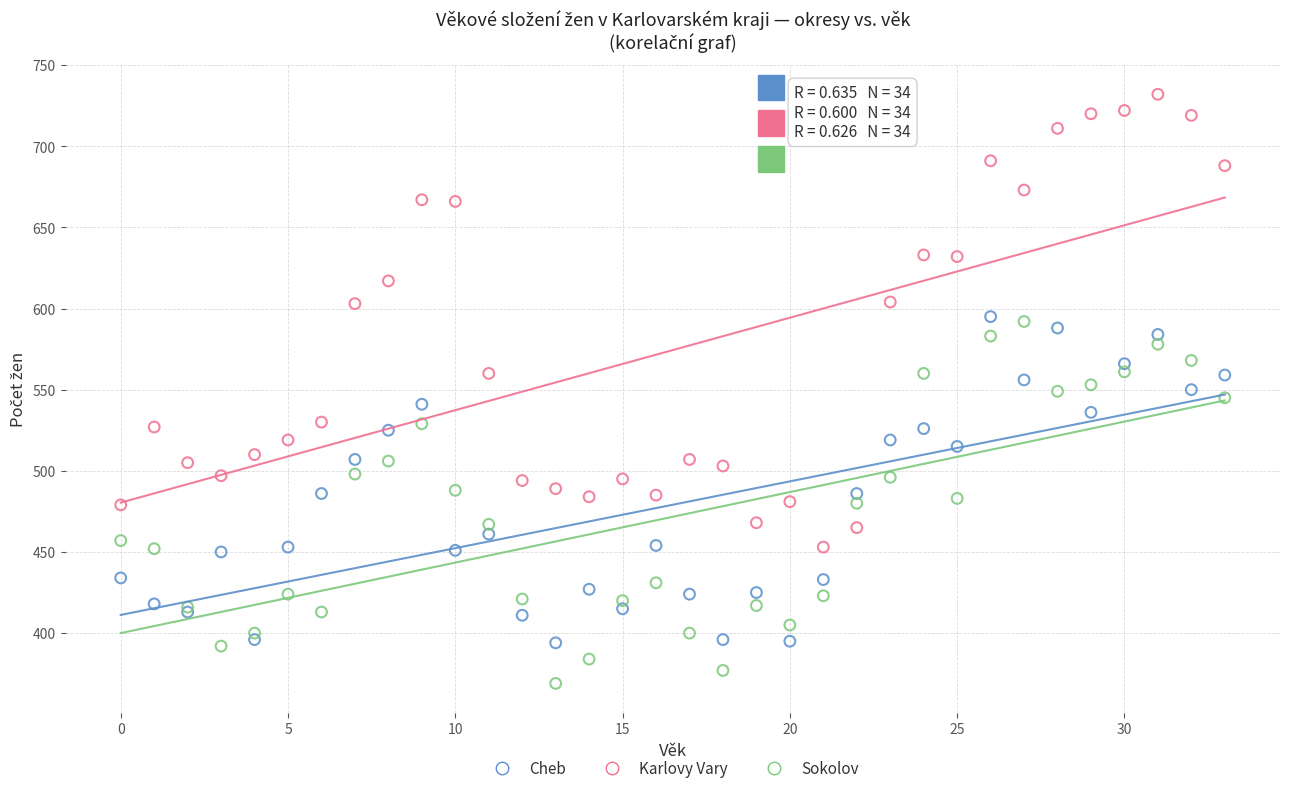

Which series contains the highest Y value?

Karlovy Vary